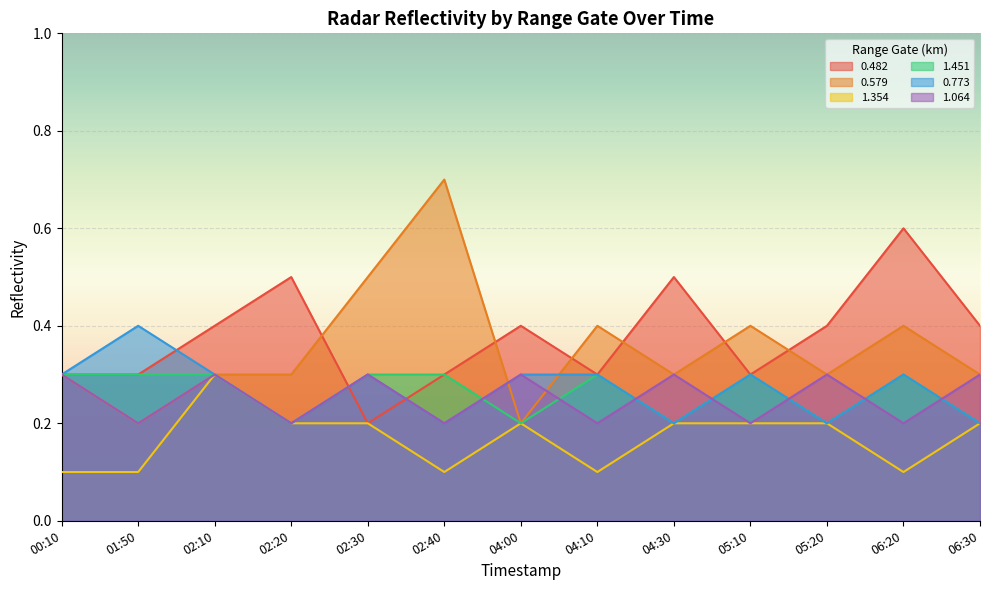

What is the label of the 11th point from the left?

05:20